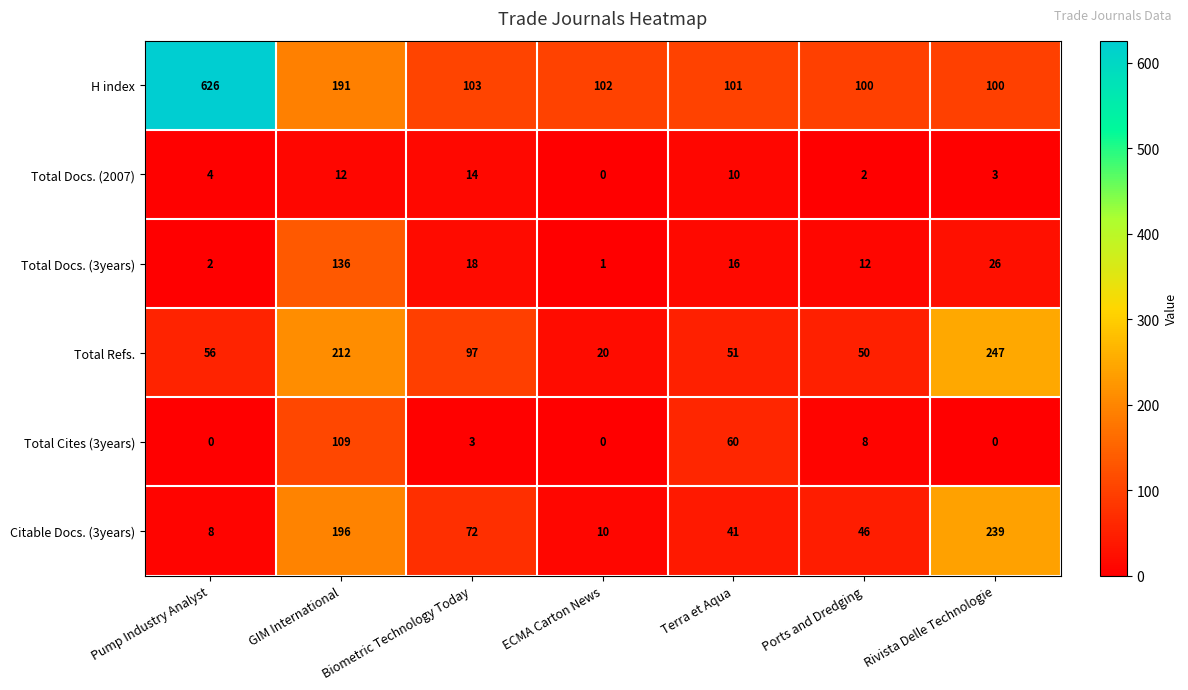

Rank the series by their maximum value, from highest to lowest.

H index, Total Refs., Citable Docs. (3years), Total Docs. (3years), Total Cites (3years), Total Docs. (2007)